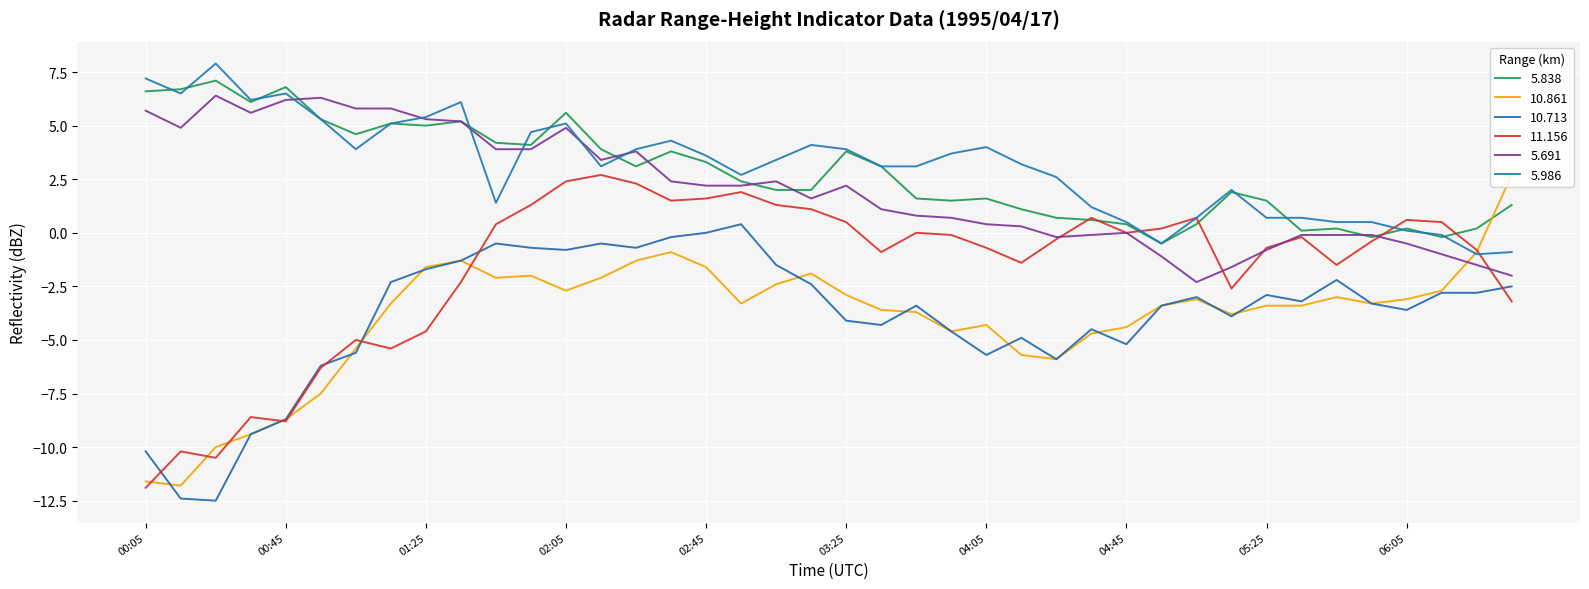

True or false: 11.156 has more than 1 points higher than both neighbors.

True